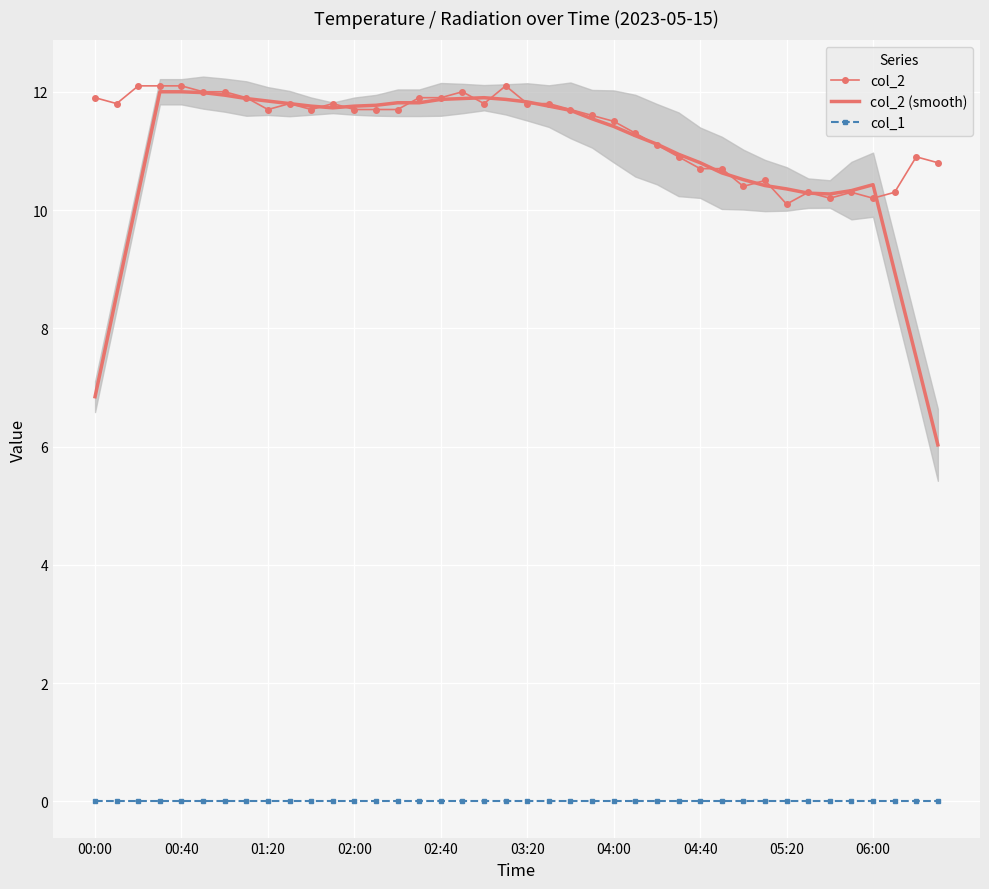

Which series has the largest total across all categories?

col_2